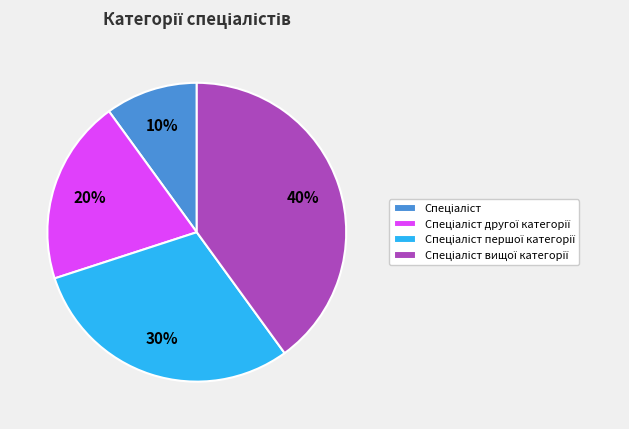

To the nearest percent, what is the average slice percentage?

25%